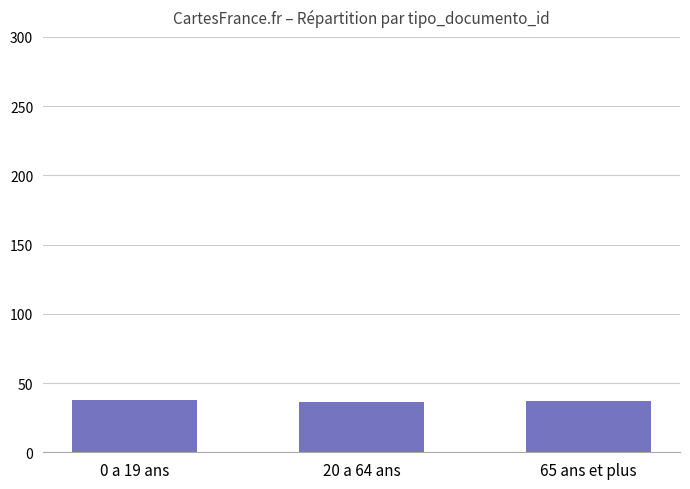

The chart shows a value of 24 at 0 a 19 ans. True or false?

False